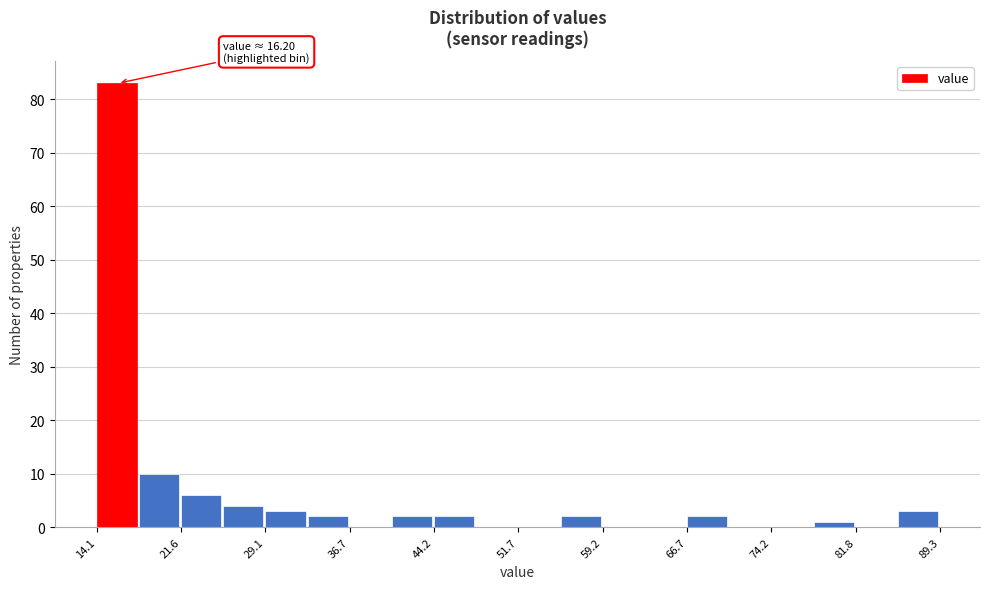

Around what value on the x-axis is the tallest bar? Give the approximate position of its centre, as read against the axis.

16